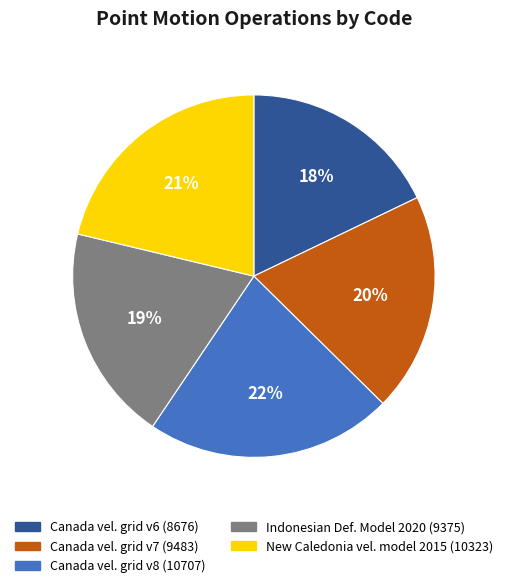

Is there a majority slice in this chart?

No